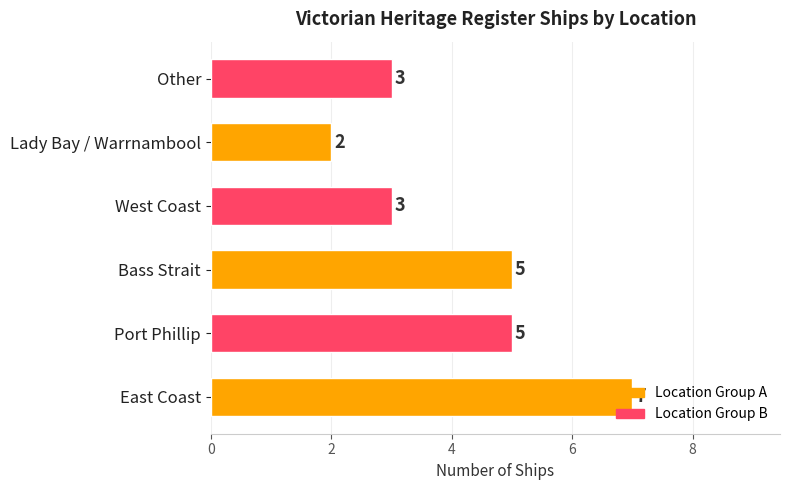

Are the bars horizontal?

Yes